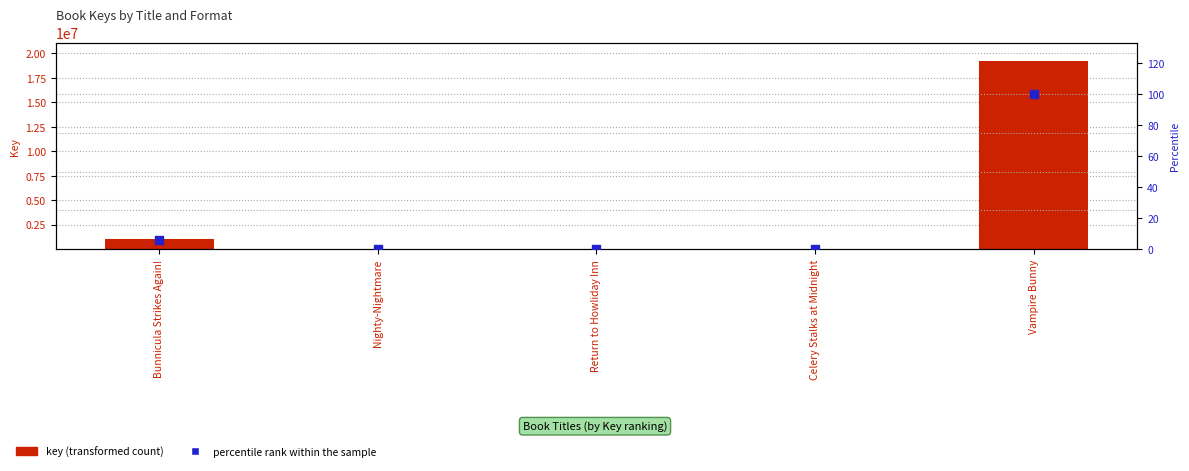

At which category is the sum across all series the highest?

Vampire Bunny